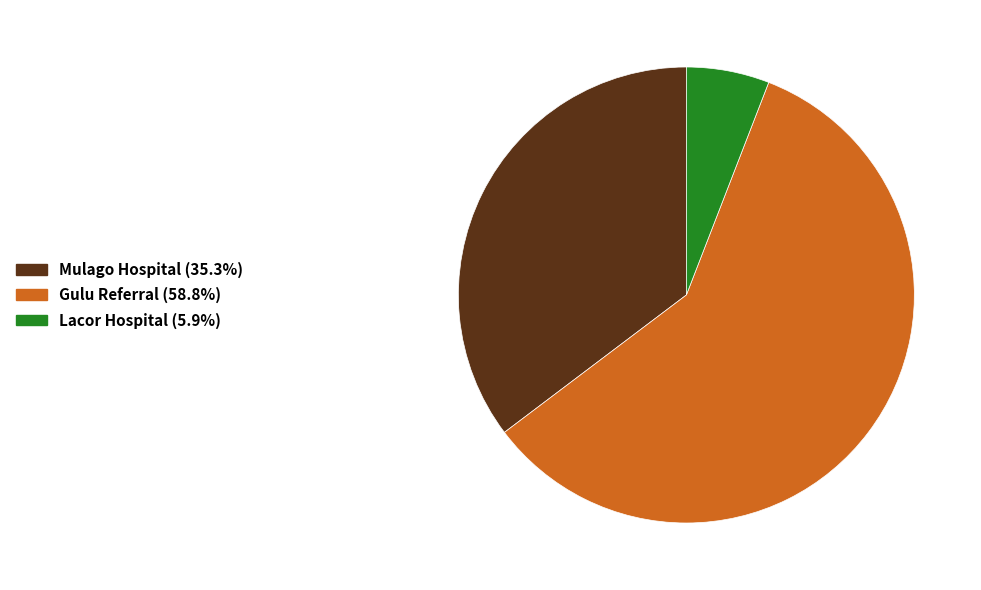

Combined, do Lacor Hospital (5.9%) and Gulu Referral (58.8%) account for over 50%?

Yes